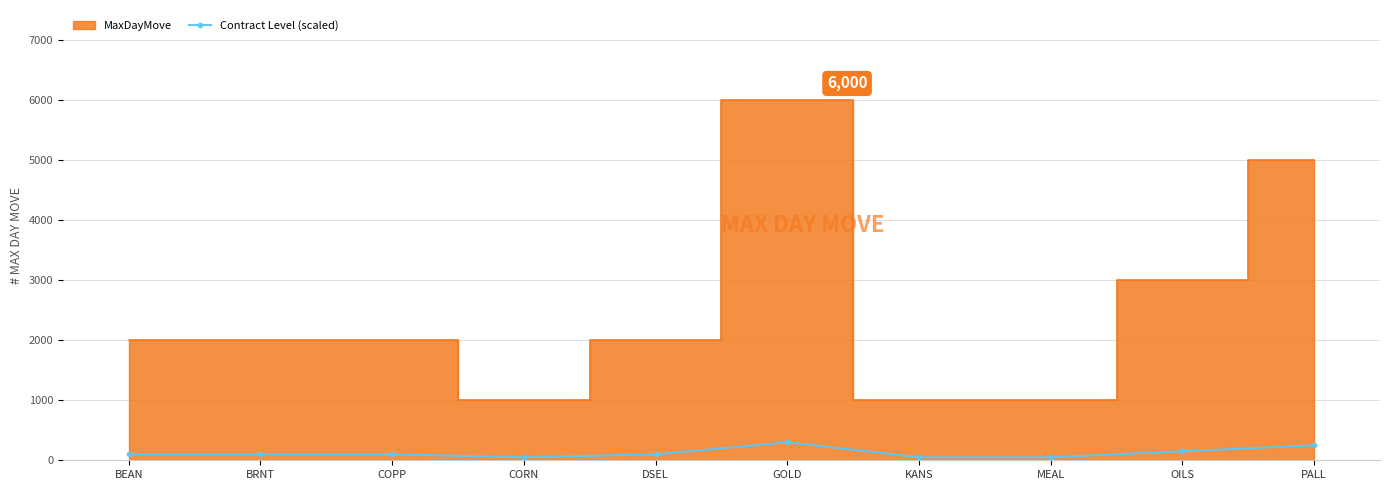

True or false: the data shows 128 at PALL.

False